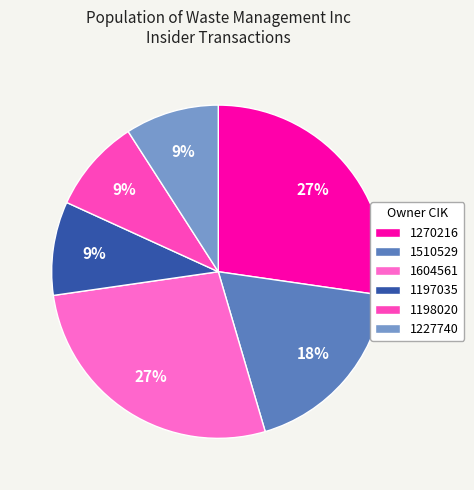

What is the ratio of the value at 1198020 to the value at 1270216?

0.3